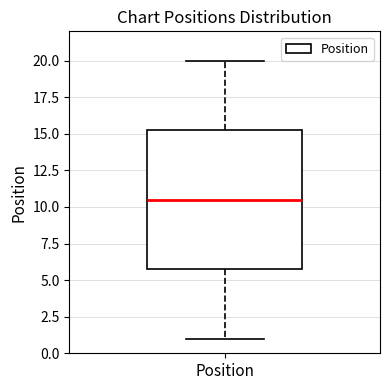

Transcribe this box plot: give where the median line is, the range the box spans, and where the two whiskers end, as read against the y-axis. The values are not printed on the chart, so give them approximately, as read against the axis.

median 10.5, box 6.0 to 15.5, whiskers 1.0 to 20.0